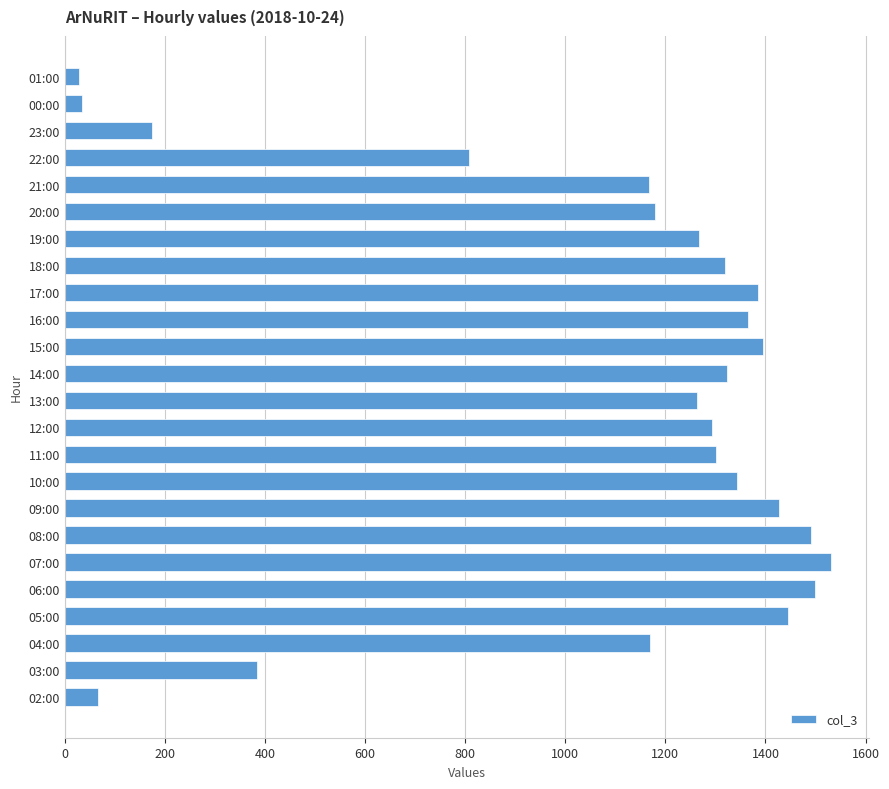

Are the bars grouped side by side (vs. stacked)?

No